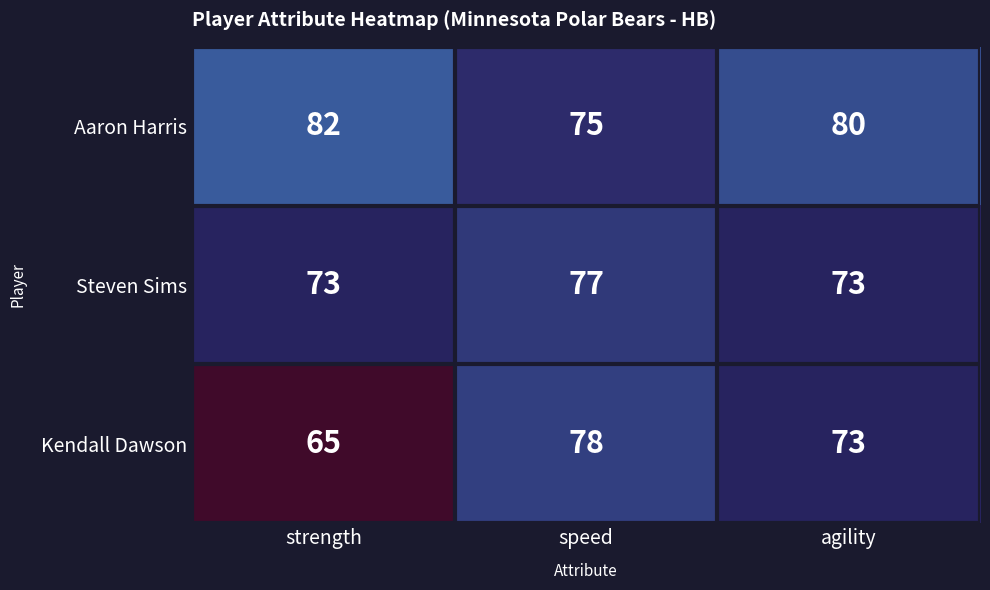

What is the average value of the Kendall Dawson series?

72